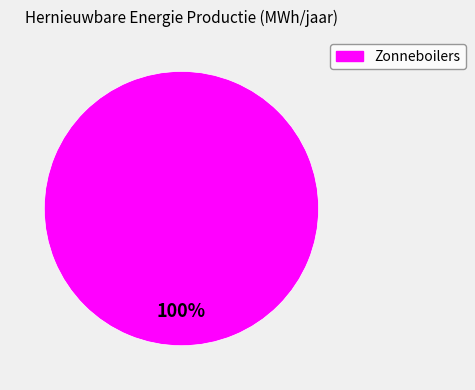

How many segments does this pie chart have?

1